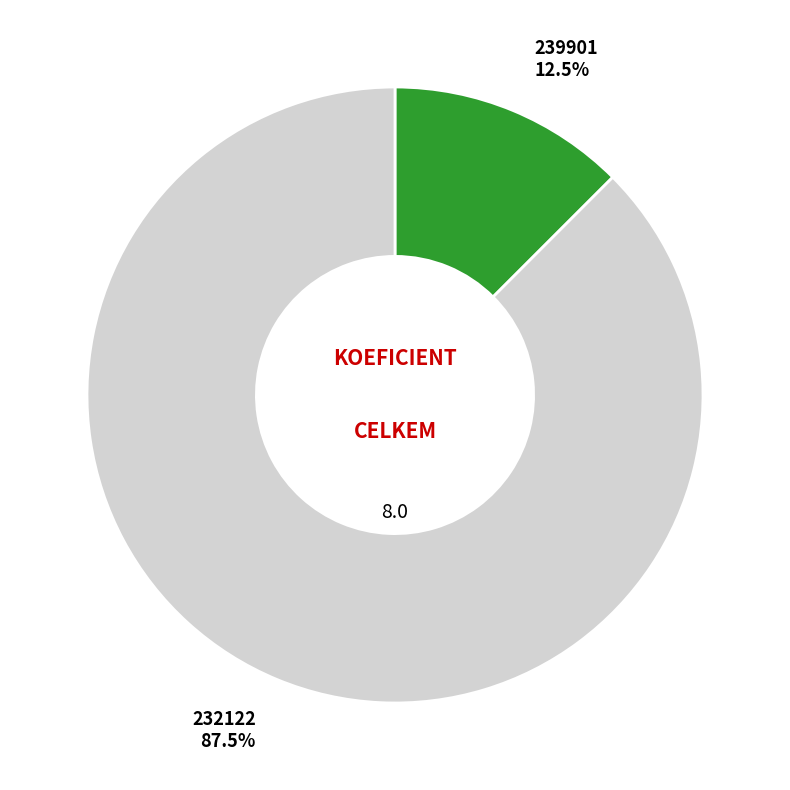

Is there any slice that represents more than half of the pie?

Yes